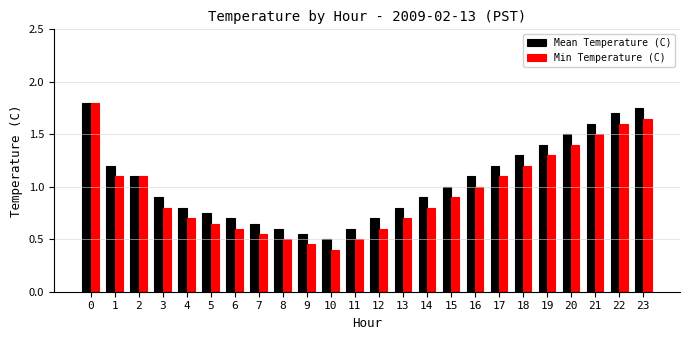

What is the total value across all series at 5?

1.4